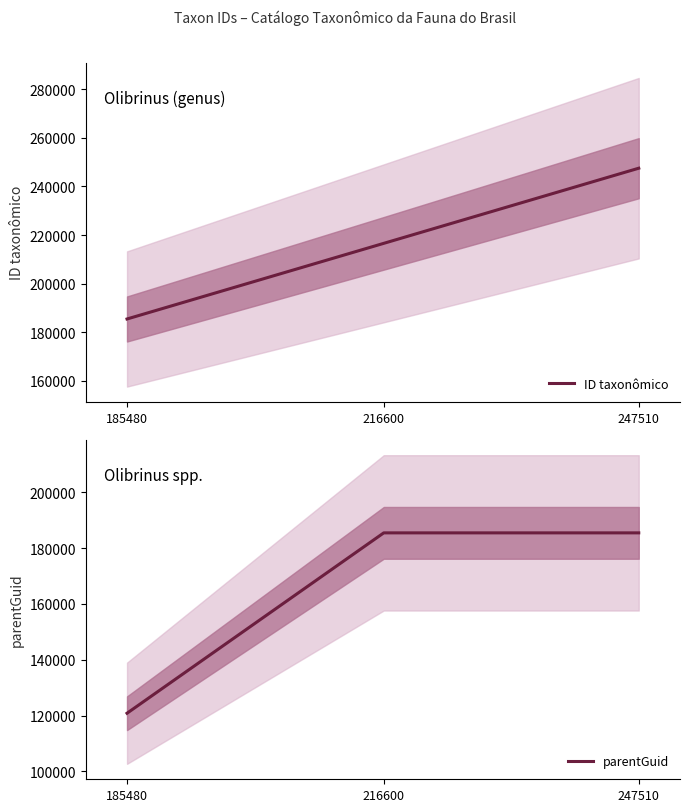

How many lines are shown in the chart?

2